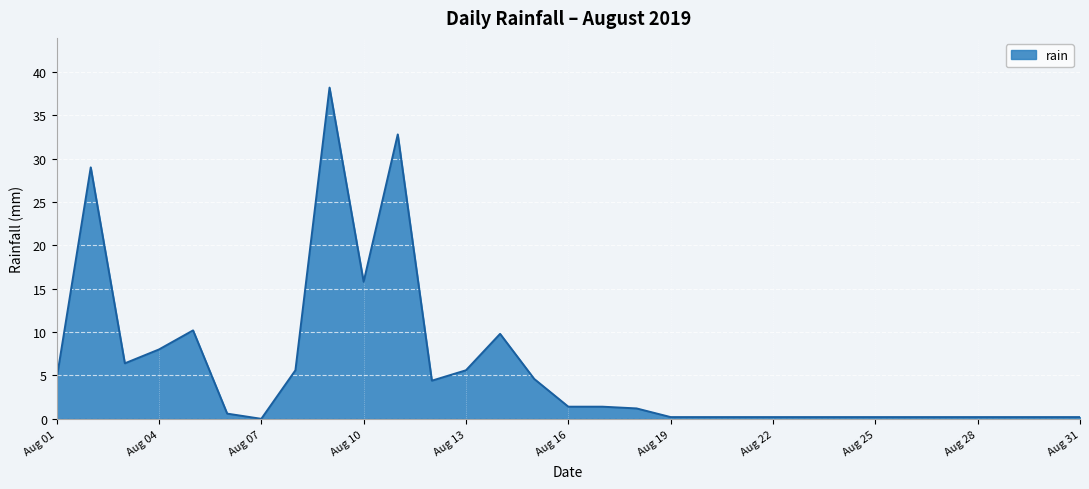

How many values are above zero?

30